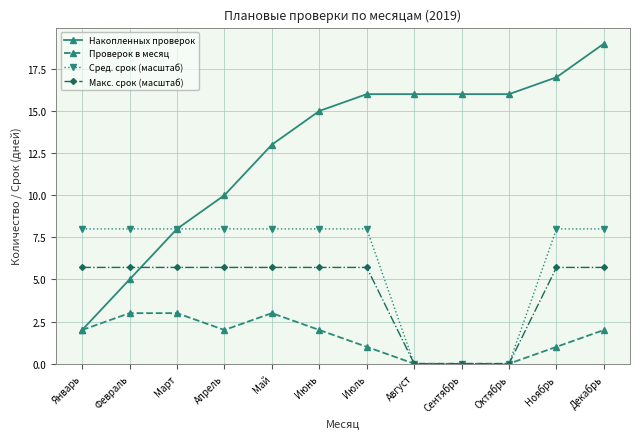

How many times do Макс. срок (масштаб) and Накопленных проверок cross each other?

1